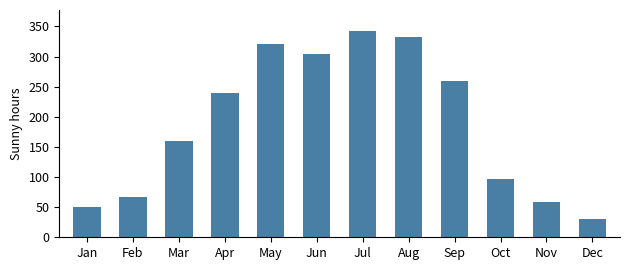

Which has a higher value, Feb or Oct?

Oct